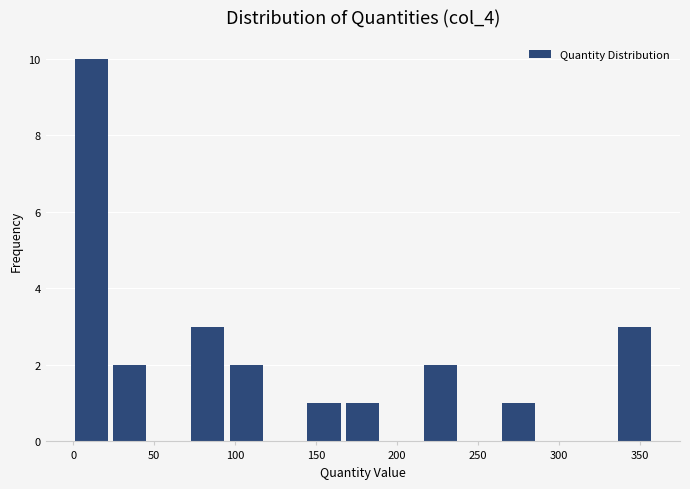

How tall is the bar that spans 0 to 25 on the x-axis? Neither the bar edges nor the heights are printed on the chart, so give them approximately, as read against the axes.

10